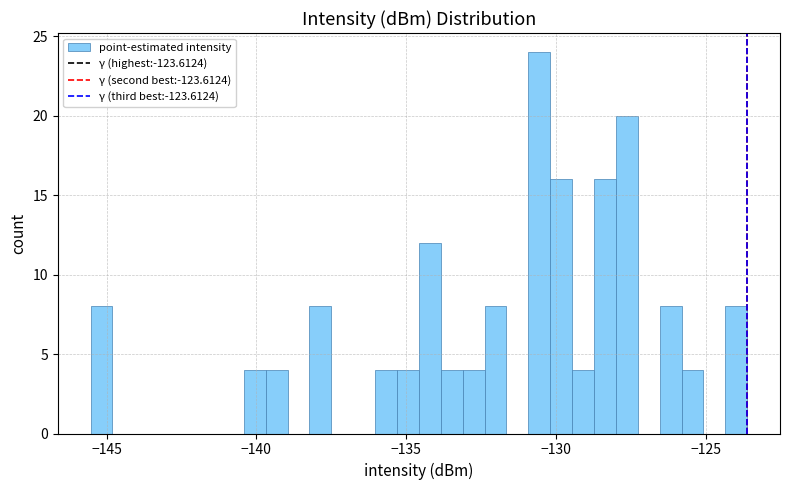

Read against the x-axis, roughly where is the centre of the tallest bar?

-130.5